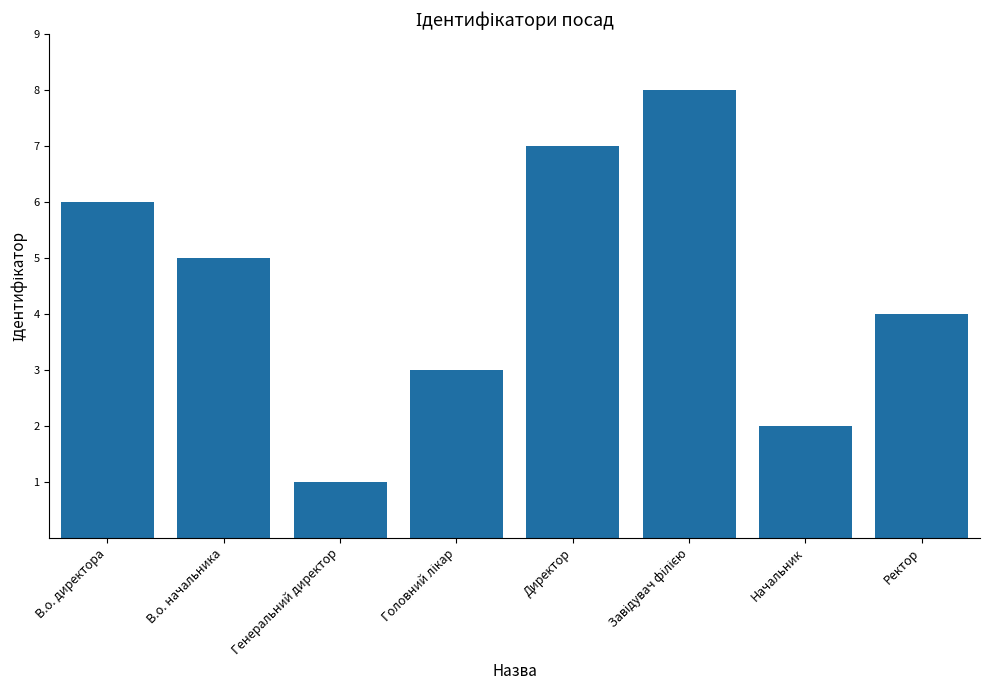

What is the sum of the values at В.о. начальника and Ректор?

9